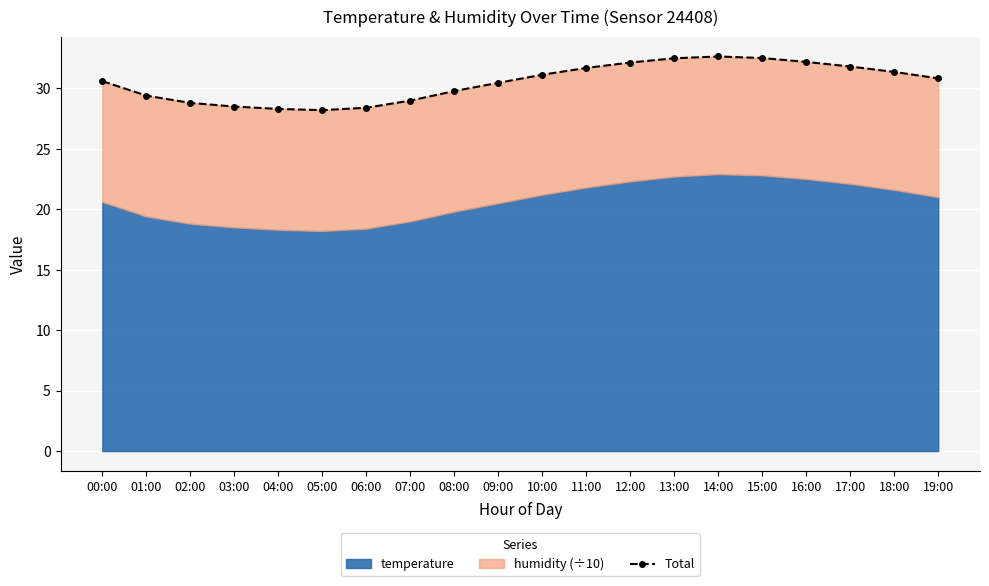

What is the greatest value displayed?

32.6